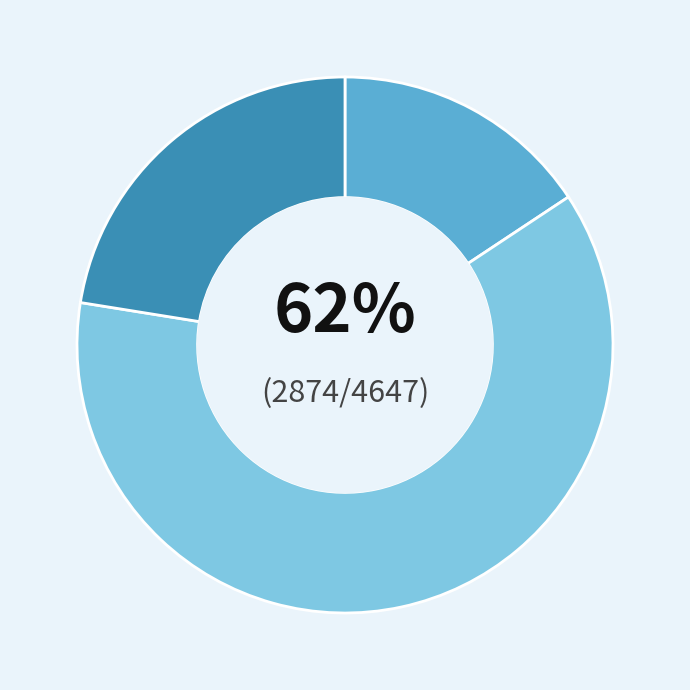

Combined, what portion of the pie is Ashford and Willington?

38.2%